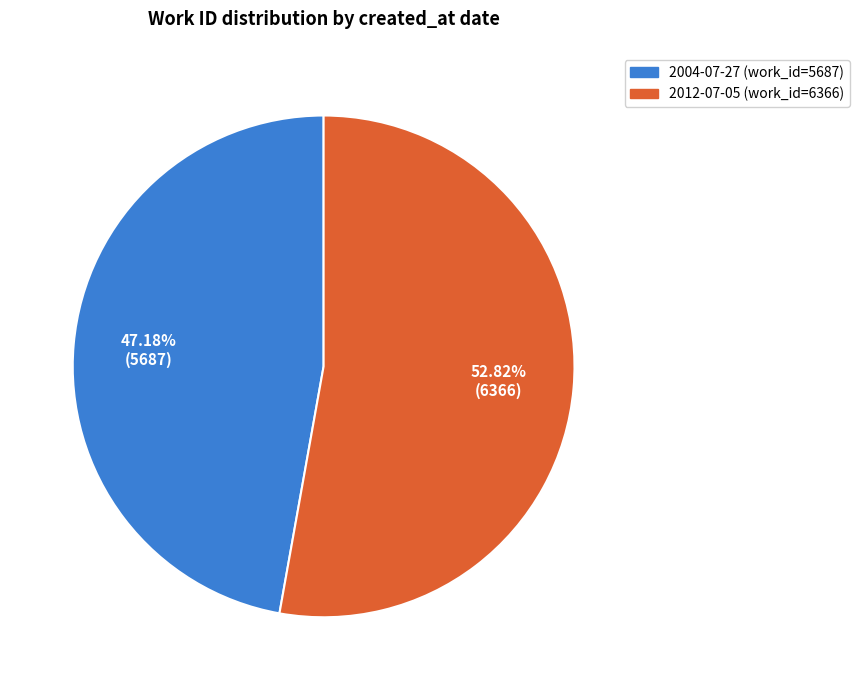

Approximately how many times larger is the value at 2004-07-27 compared to 2012-07-05?

0.9